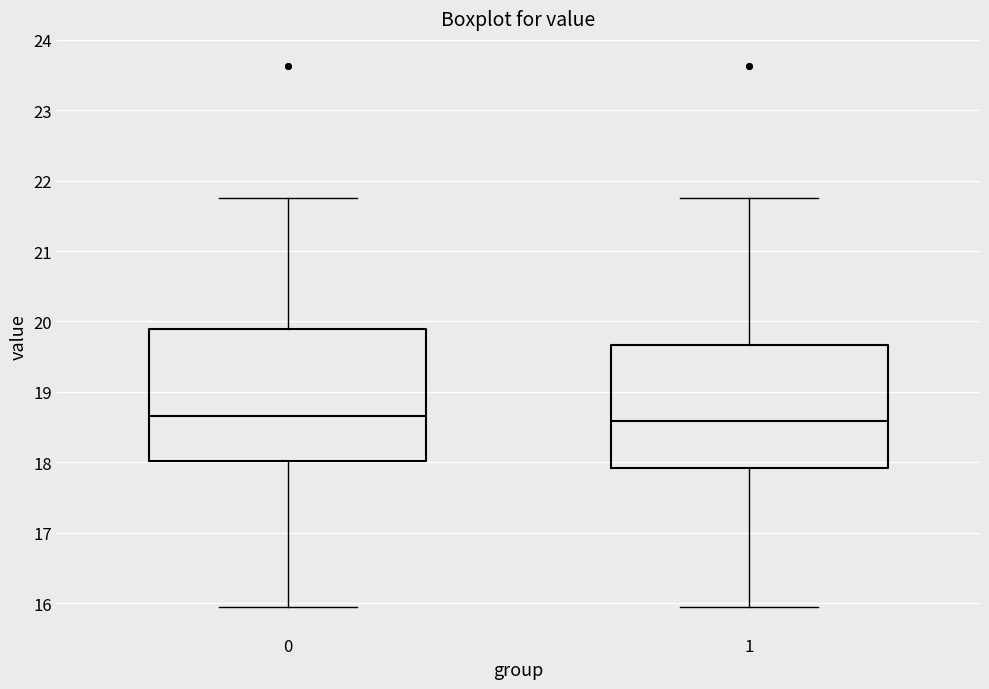

Reading left to right, transcribe this box plot: for each box, give where its median line is, the range the box spans, and where its two whiskers end, as read against the y-axis. The values are not printed on the chart, so give them approximately, as read against the axis.

0: median 18.7, box 18.0 to 19.9, whiskers 16.0 to 21.8
1: median 18.6, box 17.9 to 19.7, whiskers 16.0 to 21.8